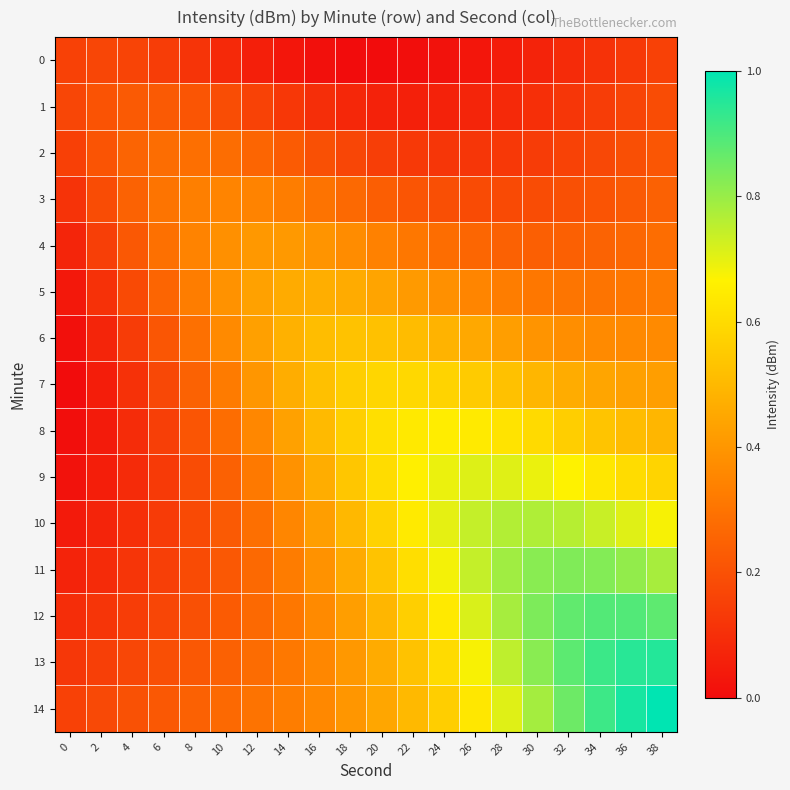

Which series has the largest total across all categories?

14